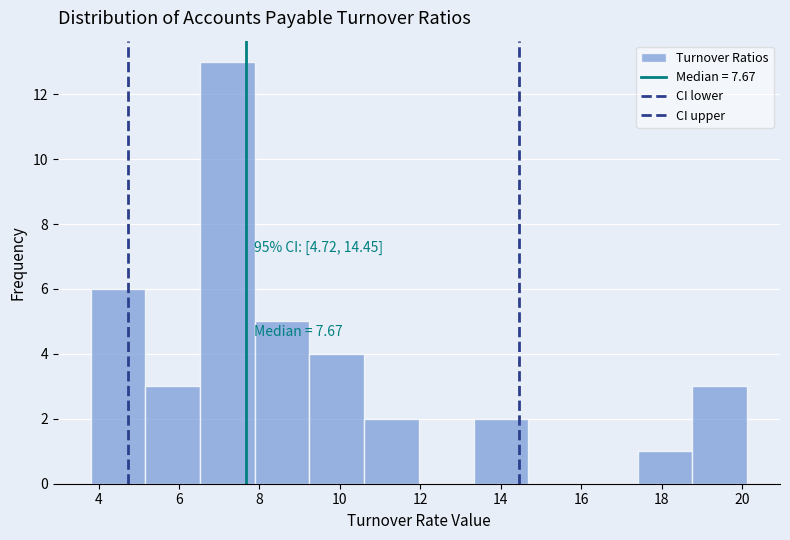

Over which range of the x-axis is the bar tallest?

6.6 to 7.8